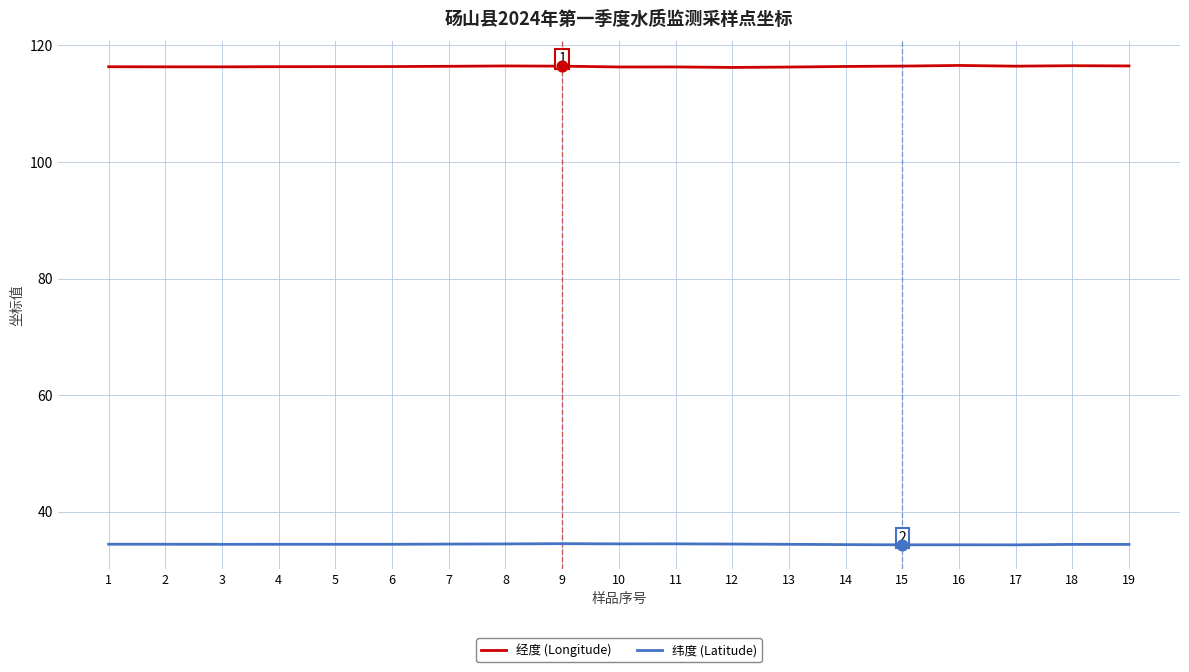

Is the value of 经度 (Longitude) at 7 greater than the value of 纬度 (Latitude) at 4?

Yes